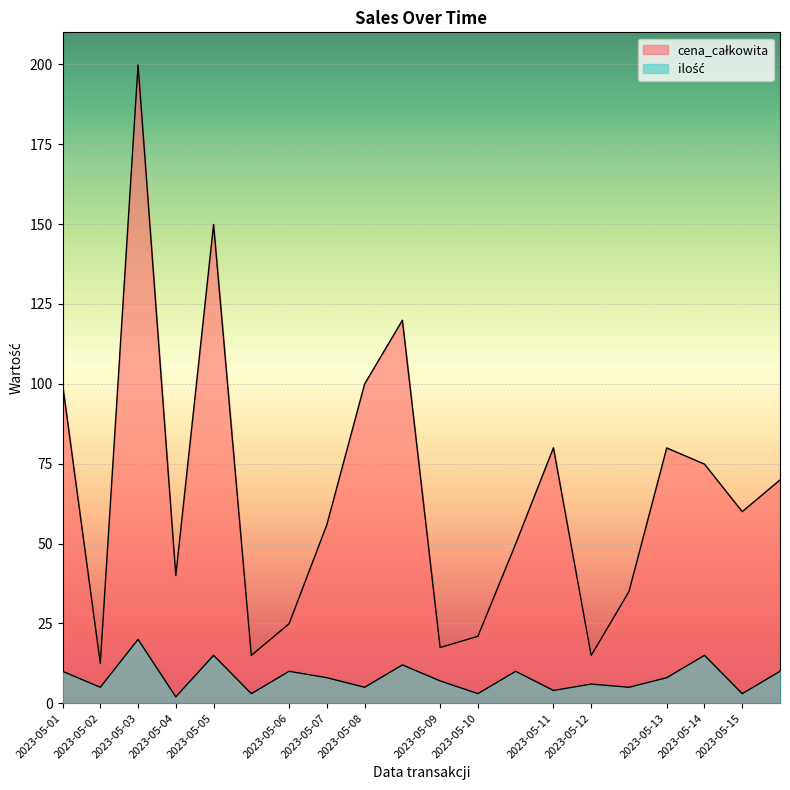

What is the difference between the maximum and minimum values in the cena_całkowita series?

187.4